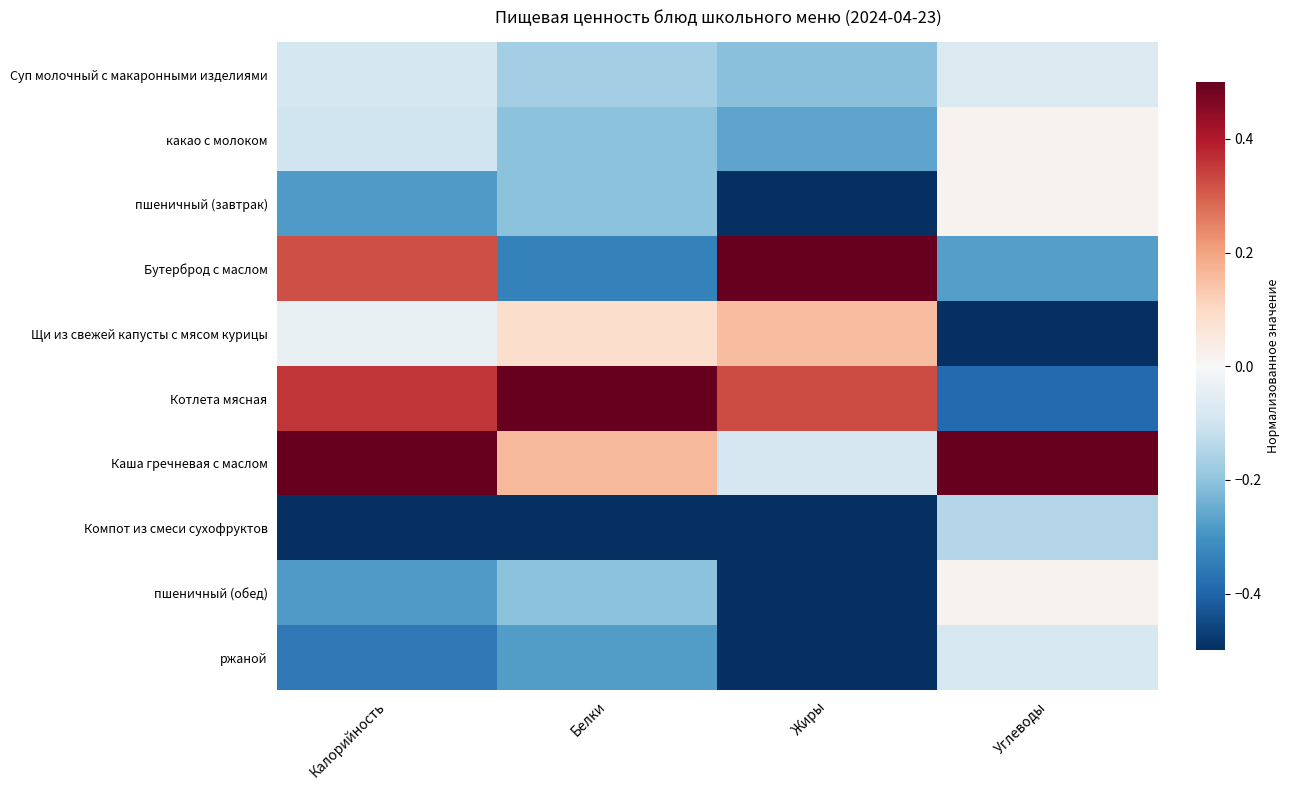

Reading left to right, extract all data points from this chart.

Суп молочный с макаронными изделиями: Калорийность=-0.1	Белки=-0.2	Жиры=-0.2	Углеводы=-0.1
какао с молоком: Калорийность=-0.1	Белки=-0.2	Жиры=-0.3	Углеводы=0.0
пшеничный (завтрак): Калорийность=-0.3	Белки=-0.2	Жиры=-0.5	Углеводы=0.0
Бутерброд с маслом: Калорийность=0.3	Белки=-0.3	Жиры=0.5	Углеводы=-0.3
Щи из свежей капусты с мясом курицы: Калорийность=-0.0	Белки=0.1	Жиры=0.2	Углеводы=-0.5
Котлета мясная: Калорийность=0.4	Белки=0.5	Жиры=0.3	Углеводы=-0.4
Каша гречневая с маслом: Калорийность=0.5	Белки=0.2	Жиры=-0.1	Углеводы=0.5
Компот из смеси сухофруктов: Калорийность=-0.5	Белки=-0.5	Жиры=-0.5	Углеводы=-0.1
пшеничный (обед): Калорийность=-0.3	Белки=-0.2	Жиры=-0.5	Углеводы=0.0
ржаной: Калорийность=-0.4	Белки=-0.3	Жиры=-0.5	Углеводы=-0.1